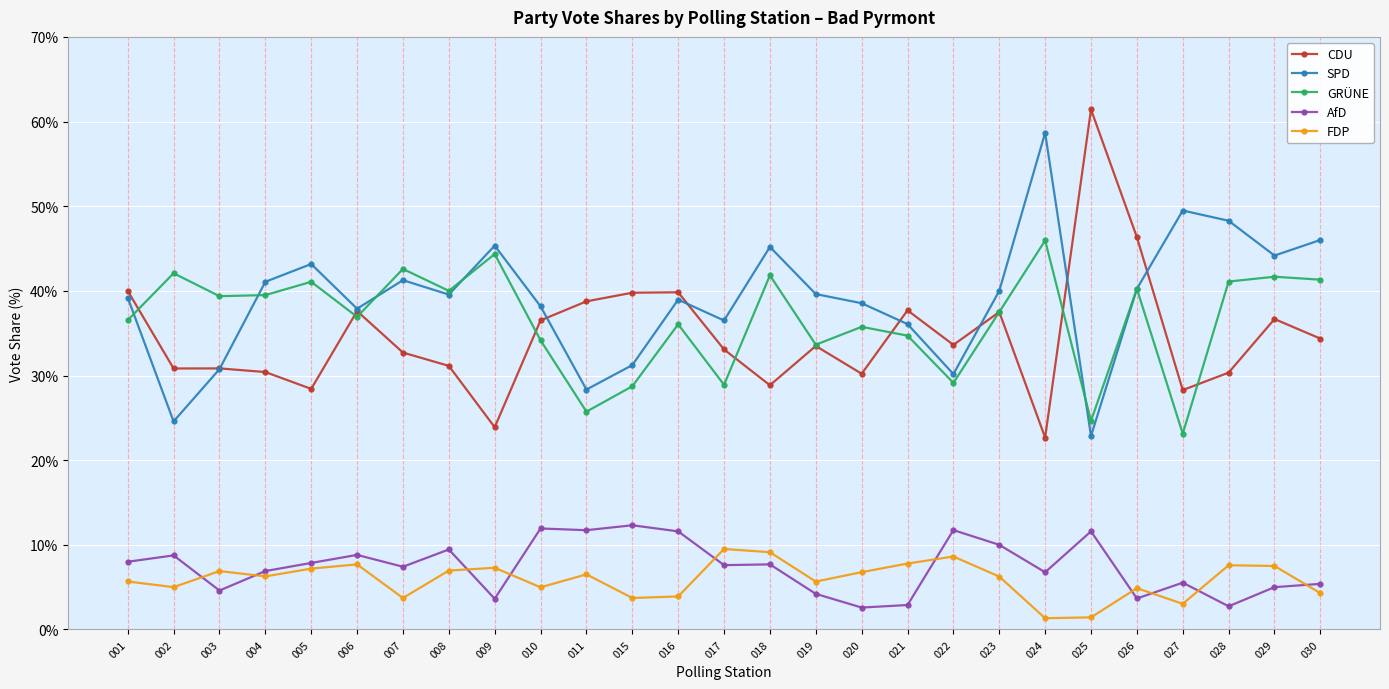

What is the total value across all series at 029?

135.0